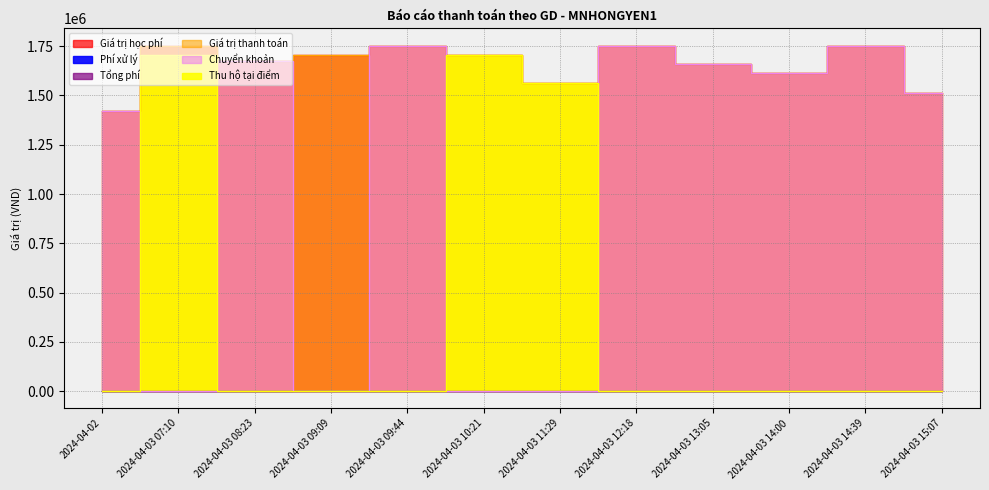

Which series ends up on top after the final intersection of Chuyển khoản and Thu hộ tại điểm?

Chuyển khoản